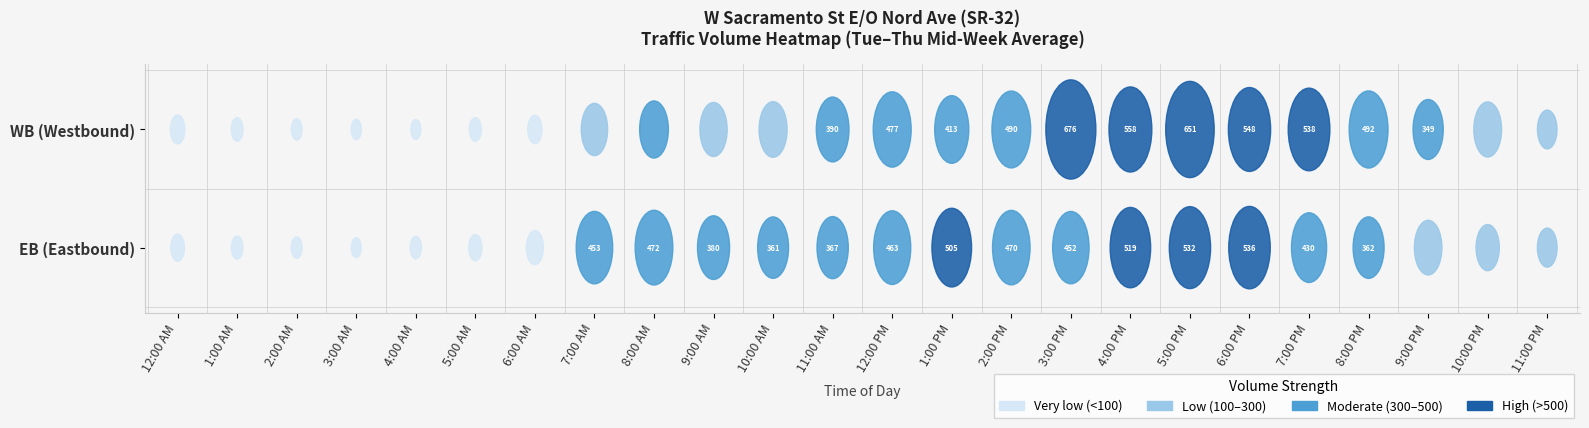

At which category is the sum across all series the highest?

5:00 PM